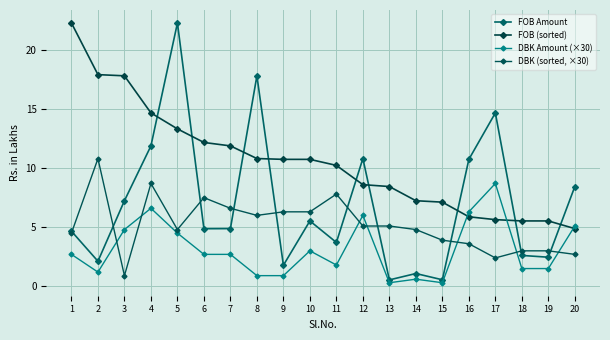

True or false: FOB Amount and DBK Amount (×30) intersect in this chart.

False